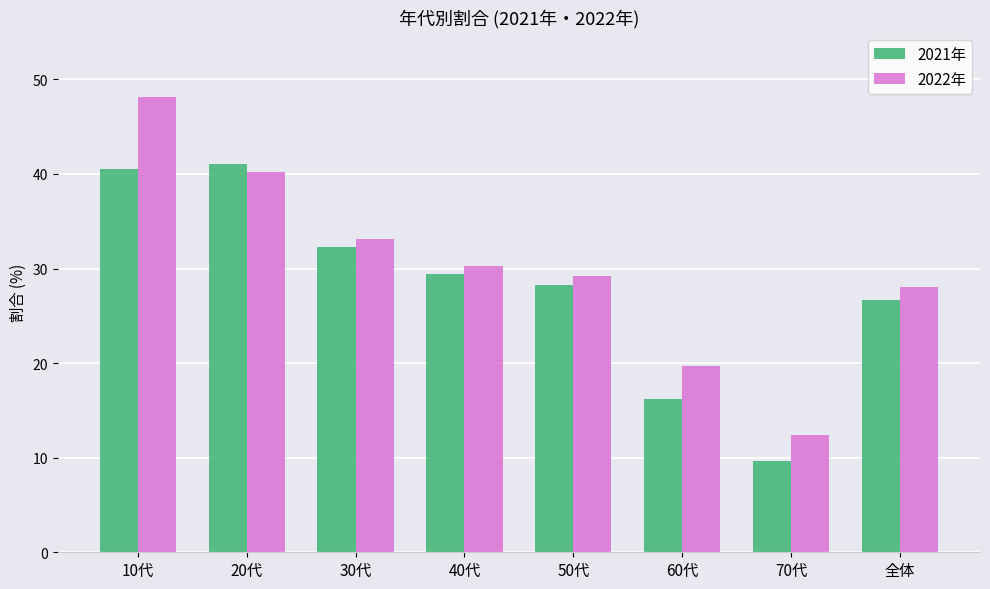

The 2022年 series shows 43.6 at 全体. True or false?

False